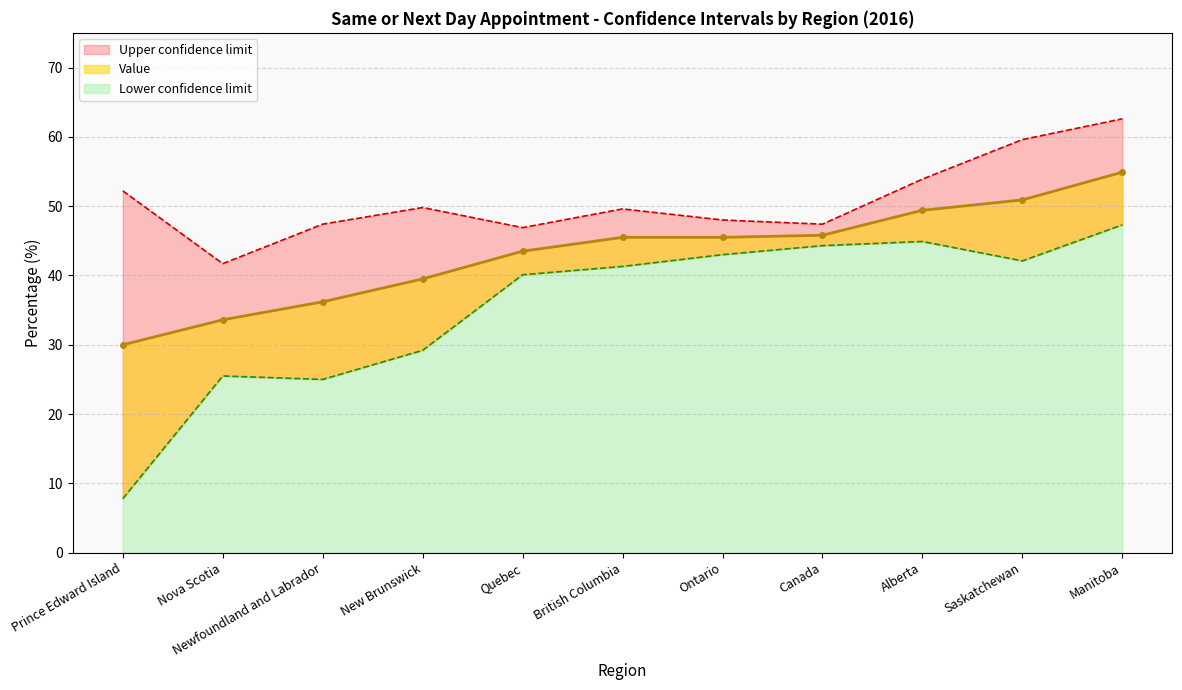

What is the total value across all series at Newfoundland and Labrador?

108.6